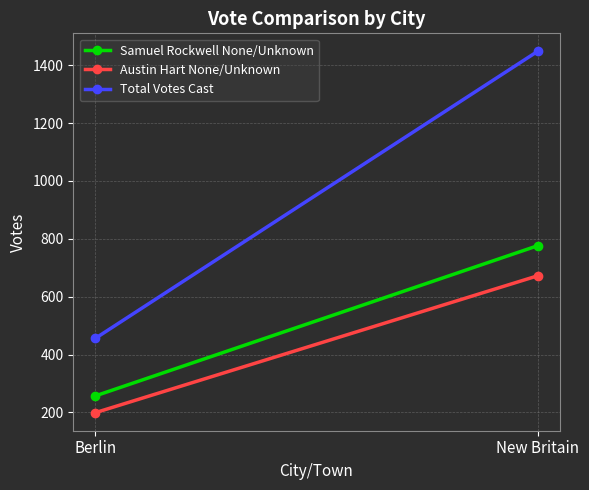

Rank the categories by Total Votes Cast value from lowest to highest.

Berlin, New Britain